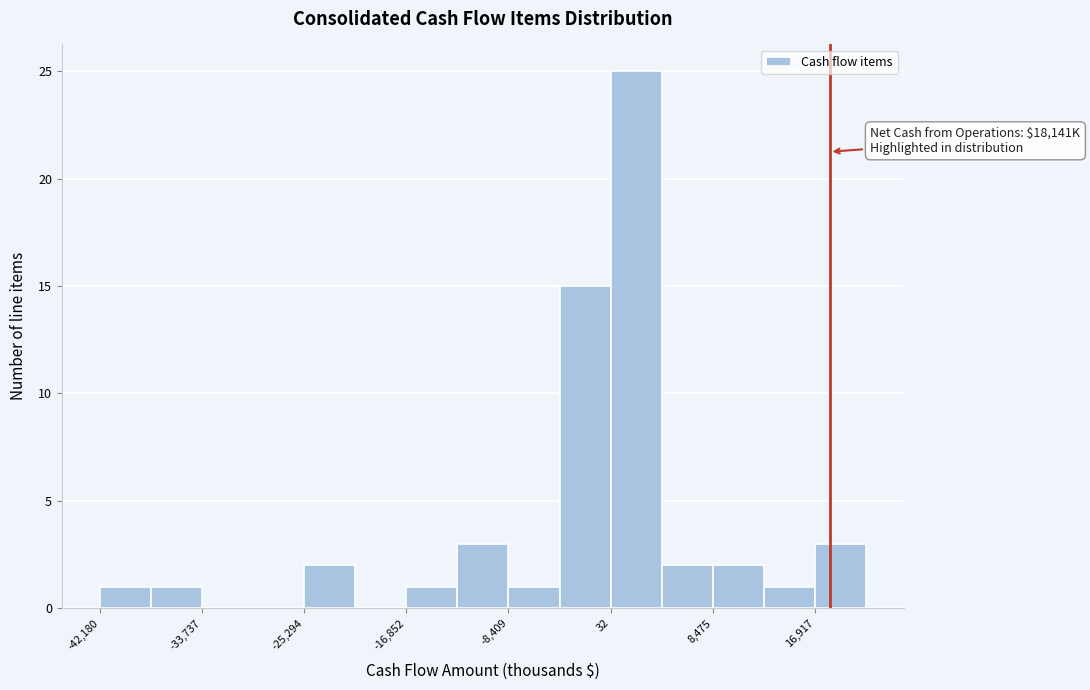

Over which range of the x-axis is the bar tallest?

0 to 4000